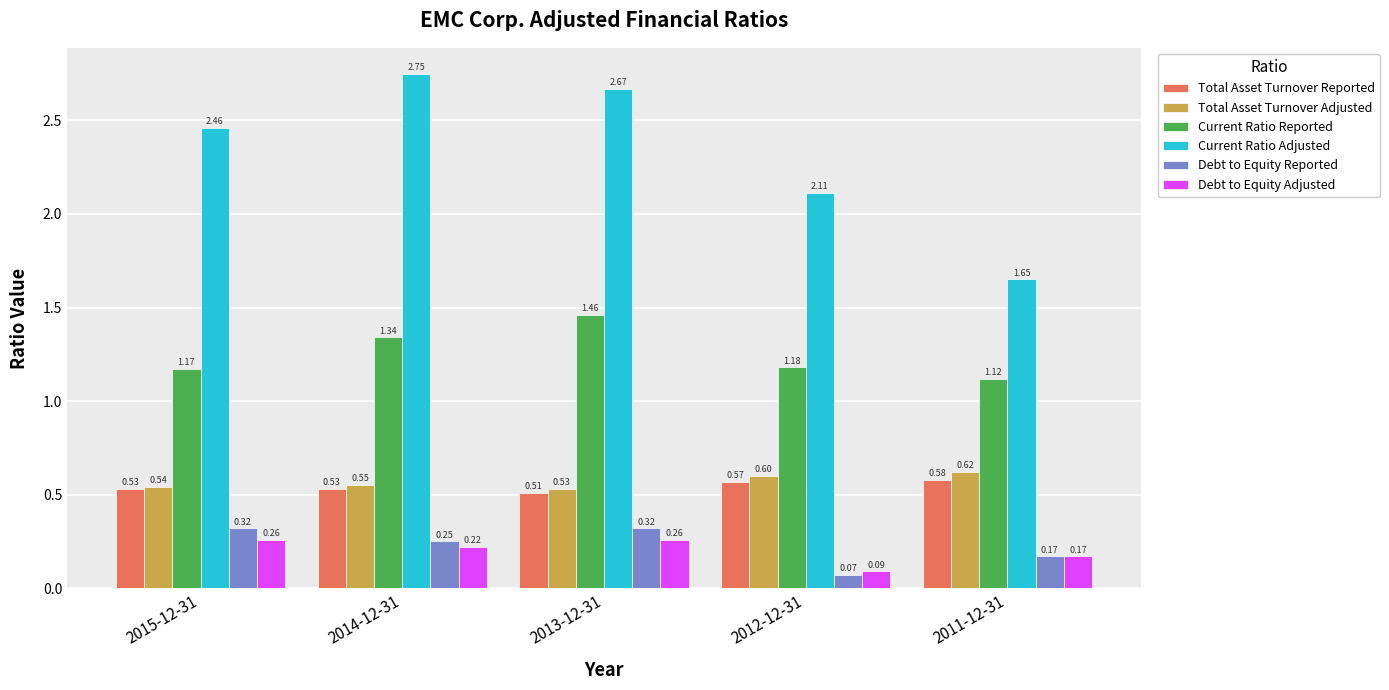

Does the chart contain any negative values?

No